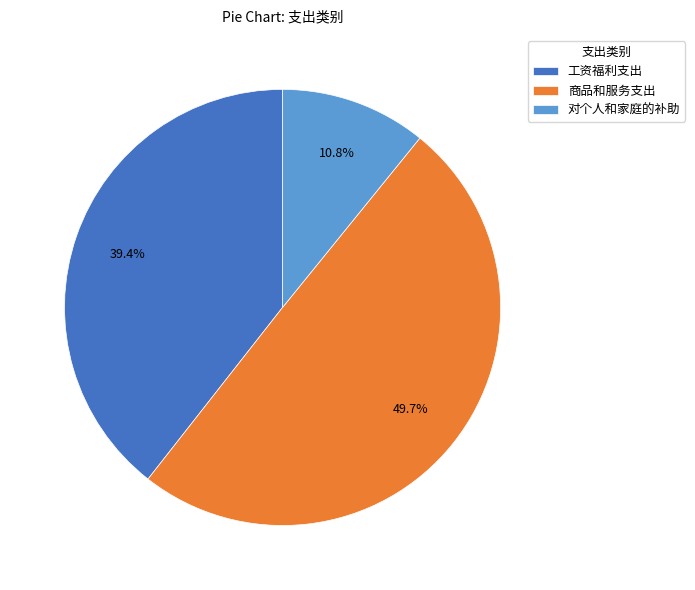

Which slice is the smallest?

对个人和家庭的补助